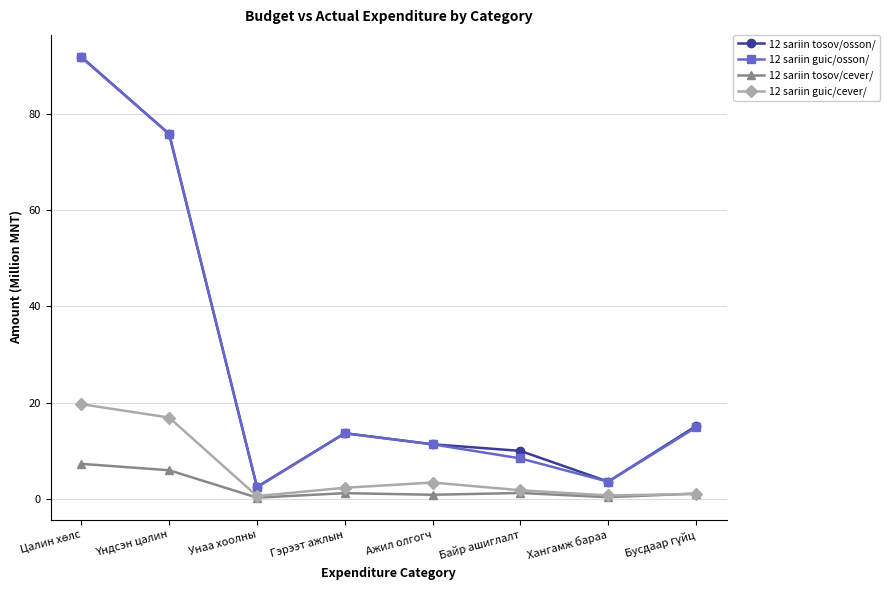

True or false: 12 sariin guic/osson/ has a value of 6.9 at Ажил олгогч.

False